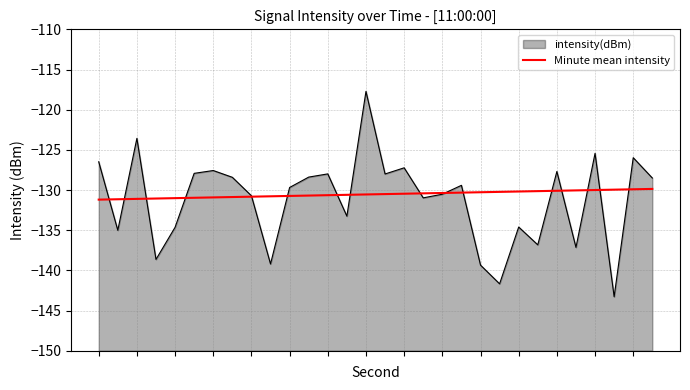

What is the minimum value for intensity(dBm)?

-143.3